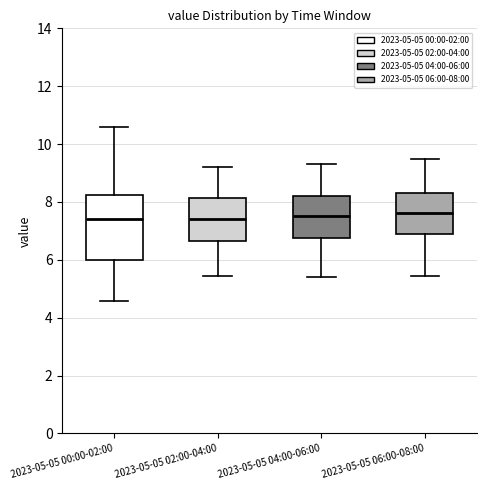

Where does the median line of the box for 2023-05-05 00:00-02:00 sit on the y-axis? The values are not printed on the chart, so give them approximately, as read against the axis.

7.4